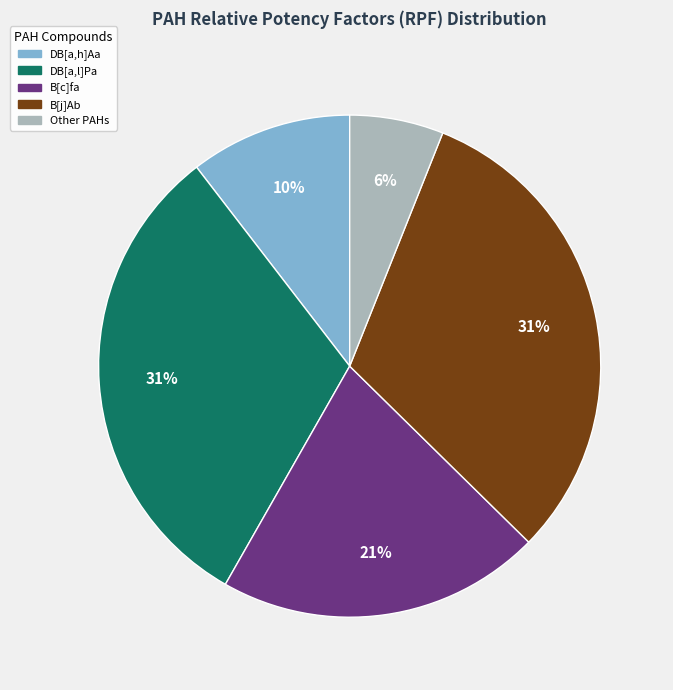

Is there a majority slice in this chart?

No